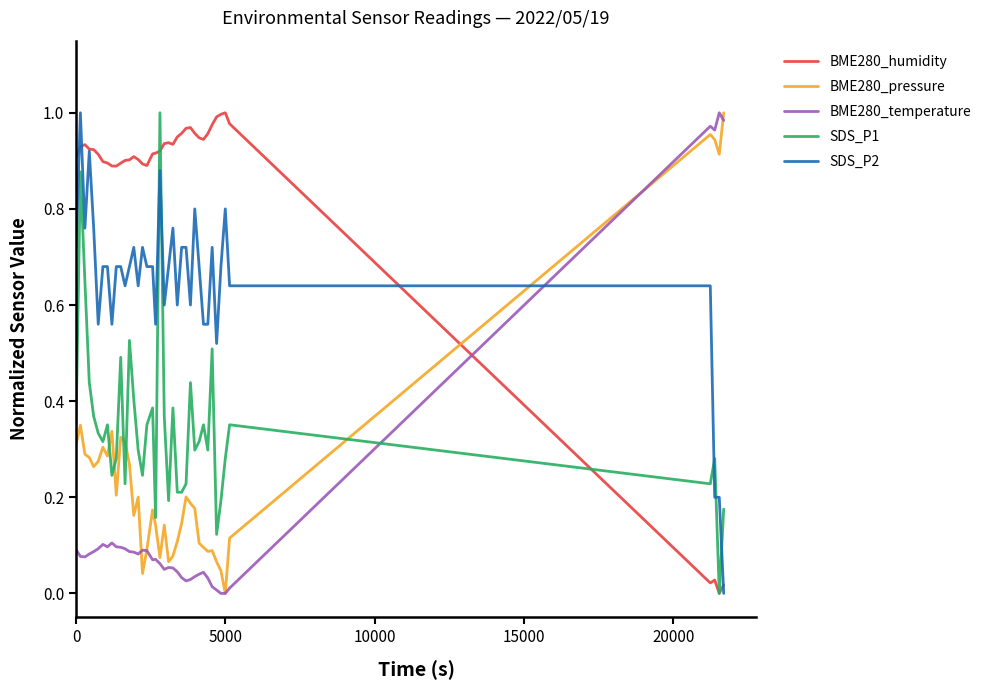

True or false: SDS_P1 and BME280_temperature intersect in this chart.

True